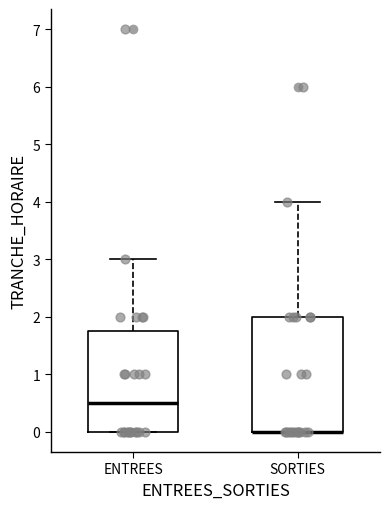

Reading left to right, transcribe this box plot: for each box, give where its median line is, the range the box spans, and where its two whiskers end, as read against the y-axis. The values are not printed on the chart, so give them approximately, as read against the axis.

ENTREES: median 0.5, box 0.0 to 1.8, whiskers 0.0 to 3.0
SORTIES: median 0.0 (drawn on the box's lower edge), box 0.0 to 2.0, whiskers 0.0 to 4.0